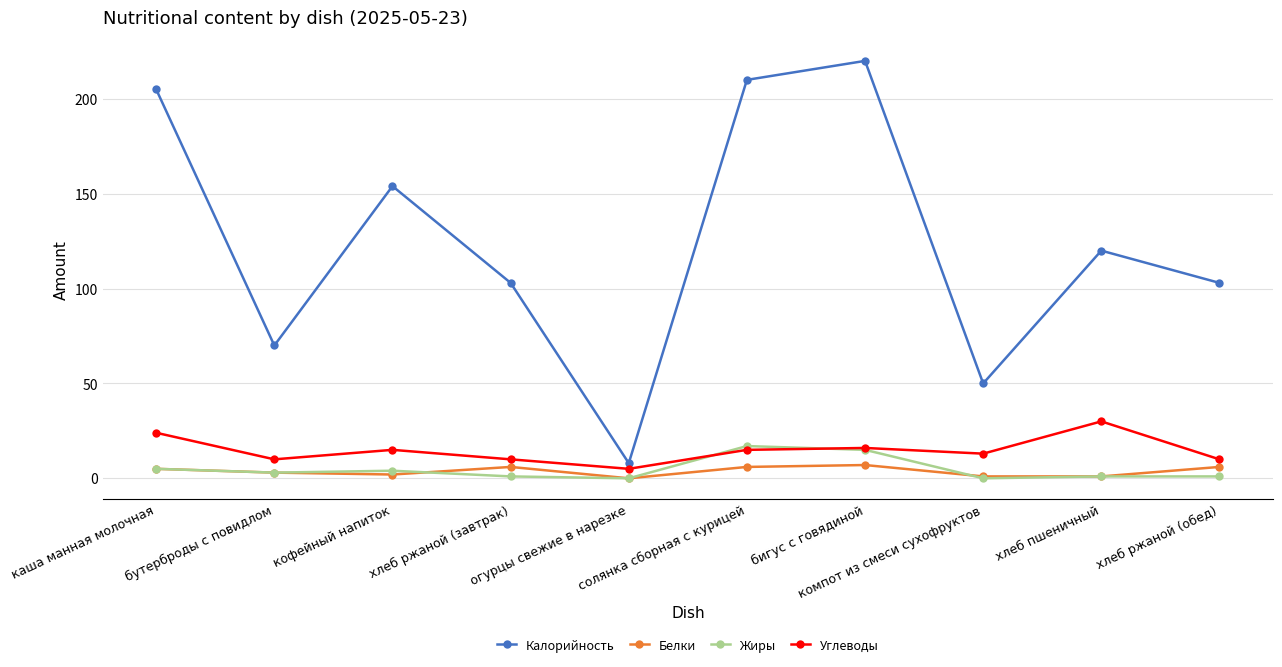

How many interior local valleys does the Углеводы series have?

3